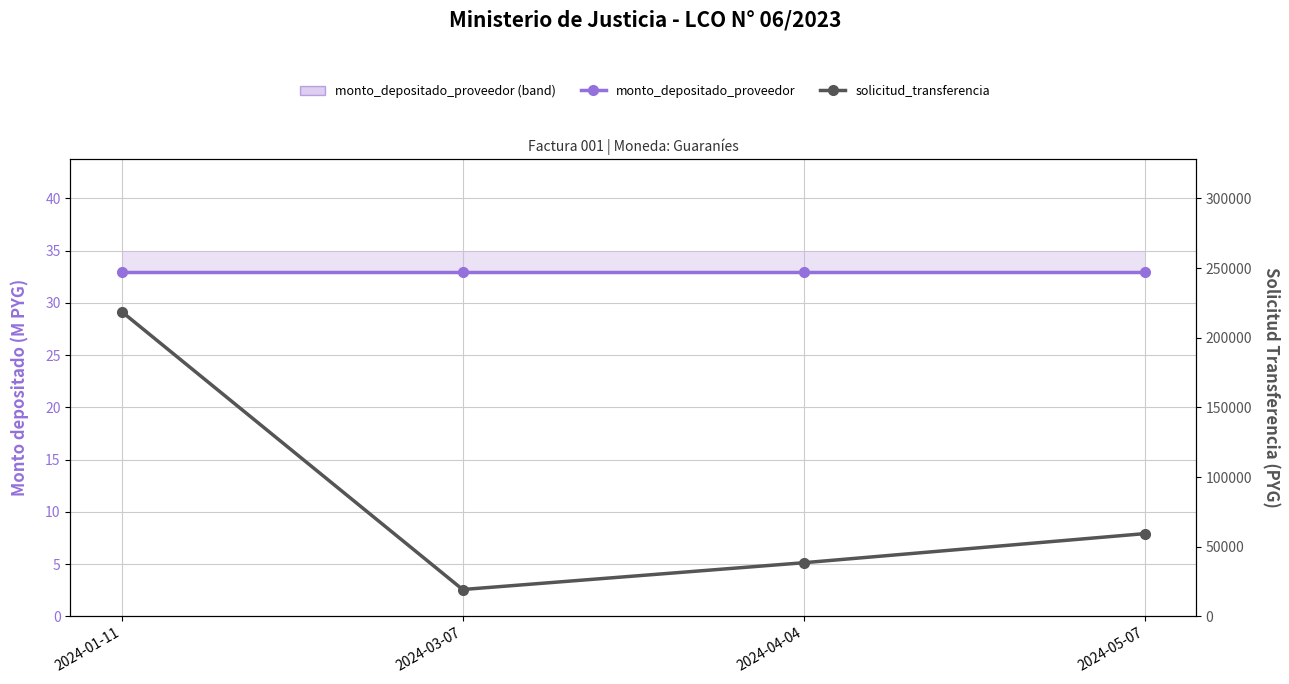

At 2024-03-07, list the series in order from smallest to largest.

monto_depositado_proveedor, solicitud_transferencia